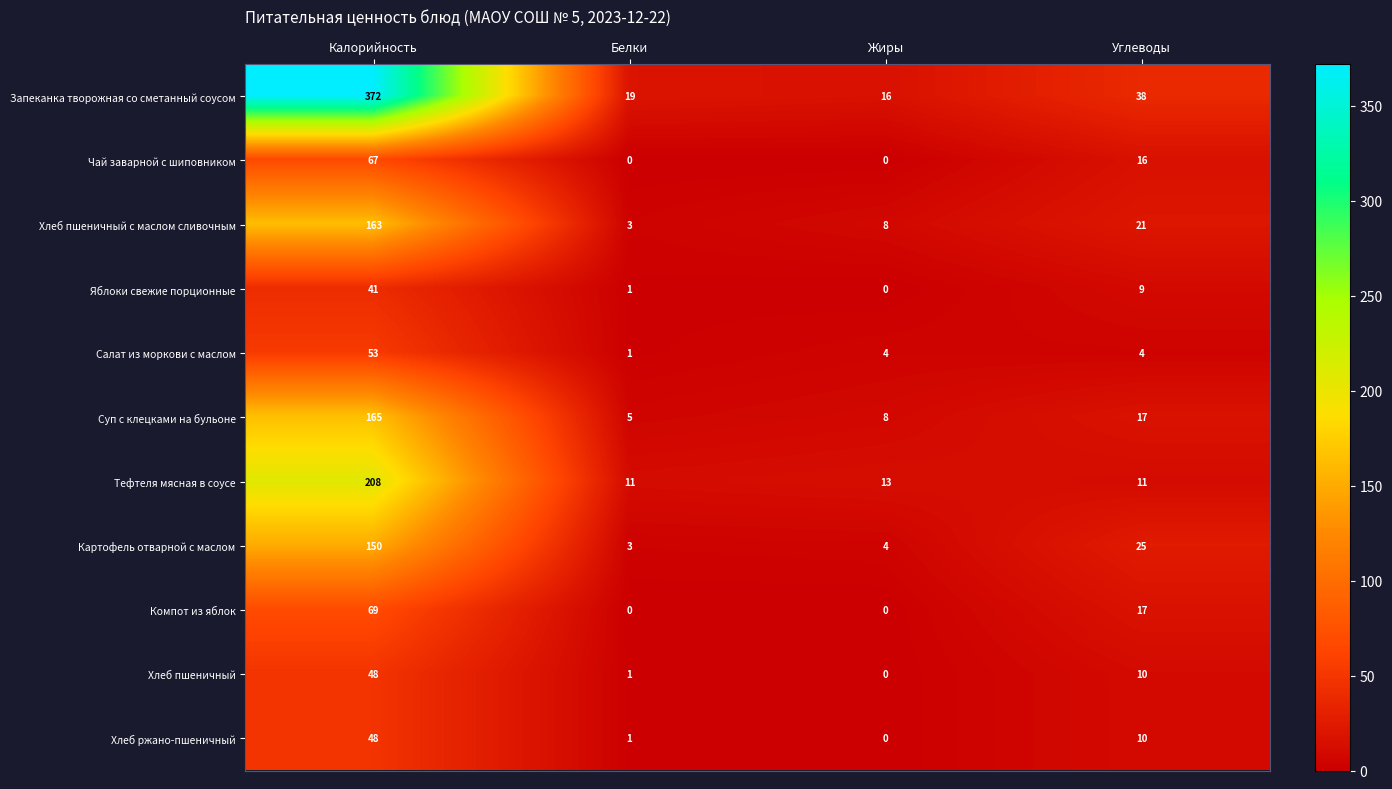

What is the difference between the maximum and minimum values in the Хлеб пшеничный с маслом сливочным series?

160